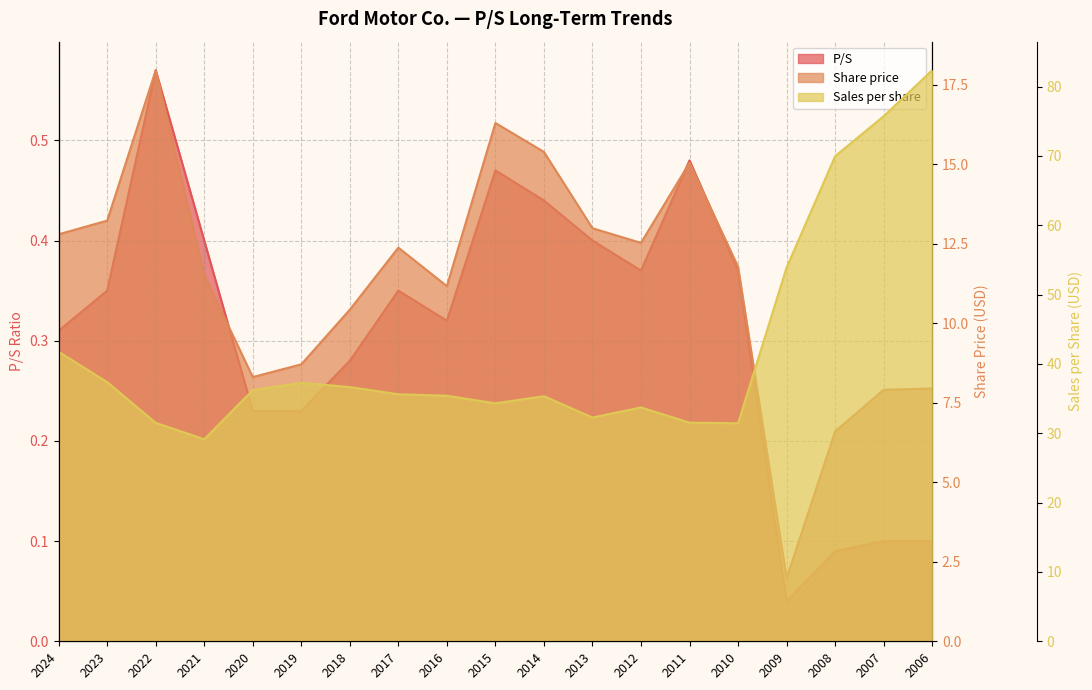

Count the number of data series in this chart.

3